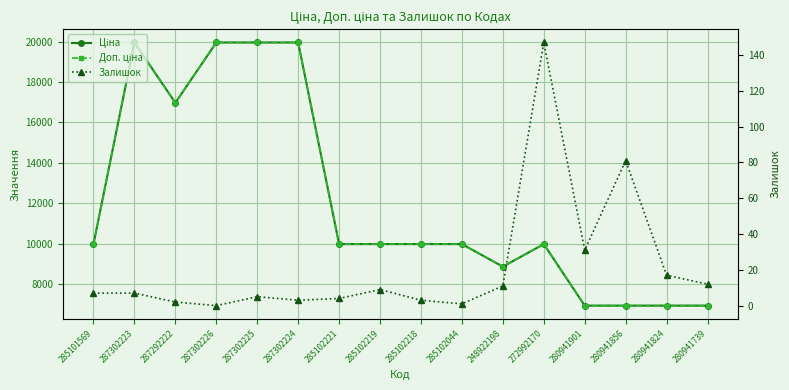

What is the label of the 16th point from the right?

285101569